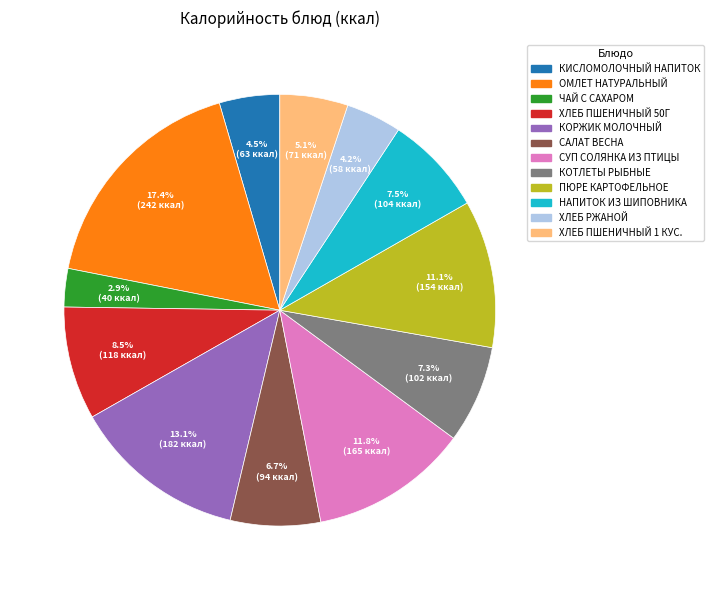

Does КОТЛЕТЫ РЫБНЫЕ represent more than half of the total?

No